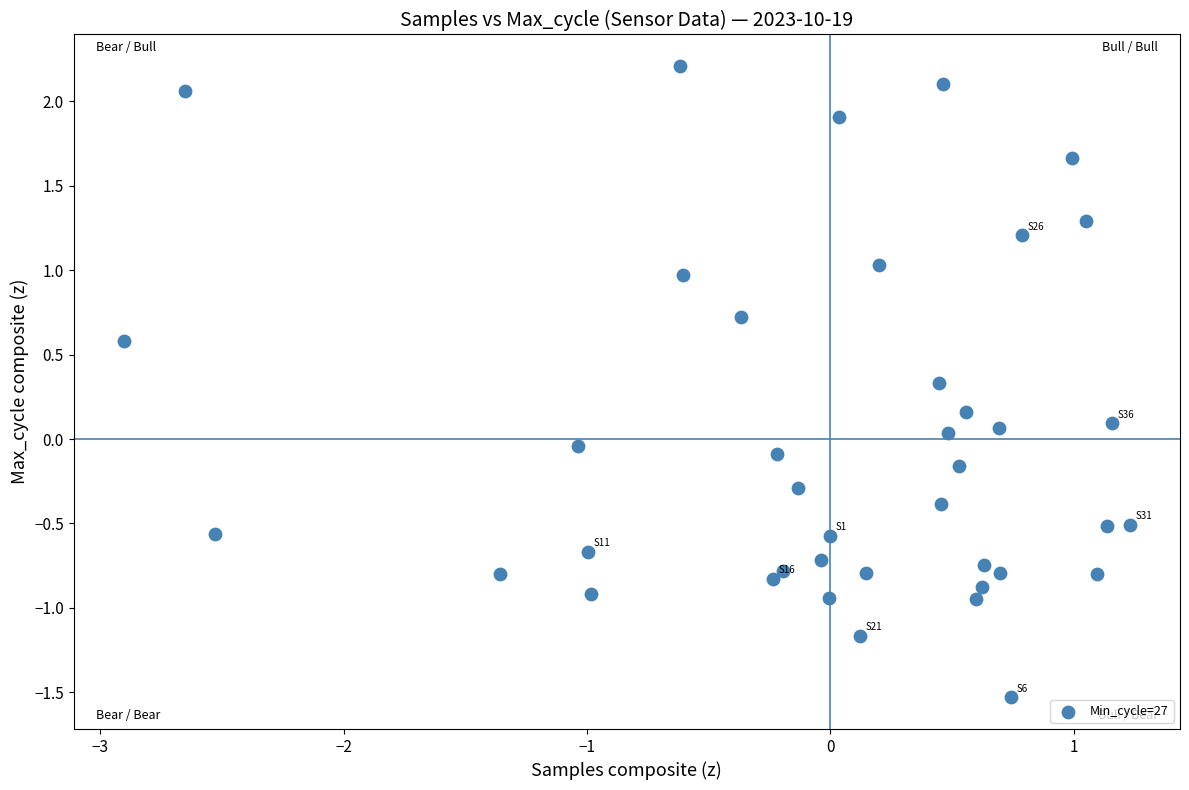

What is the range of Y values (max minus min)?

3.7